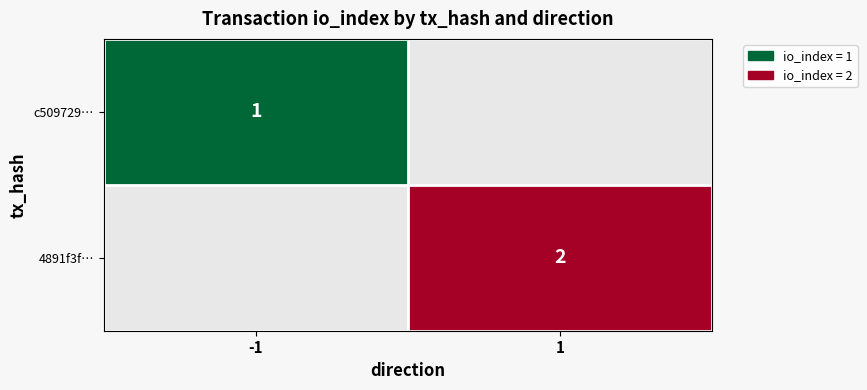

At which category is the sum across all series the highest?

1